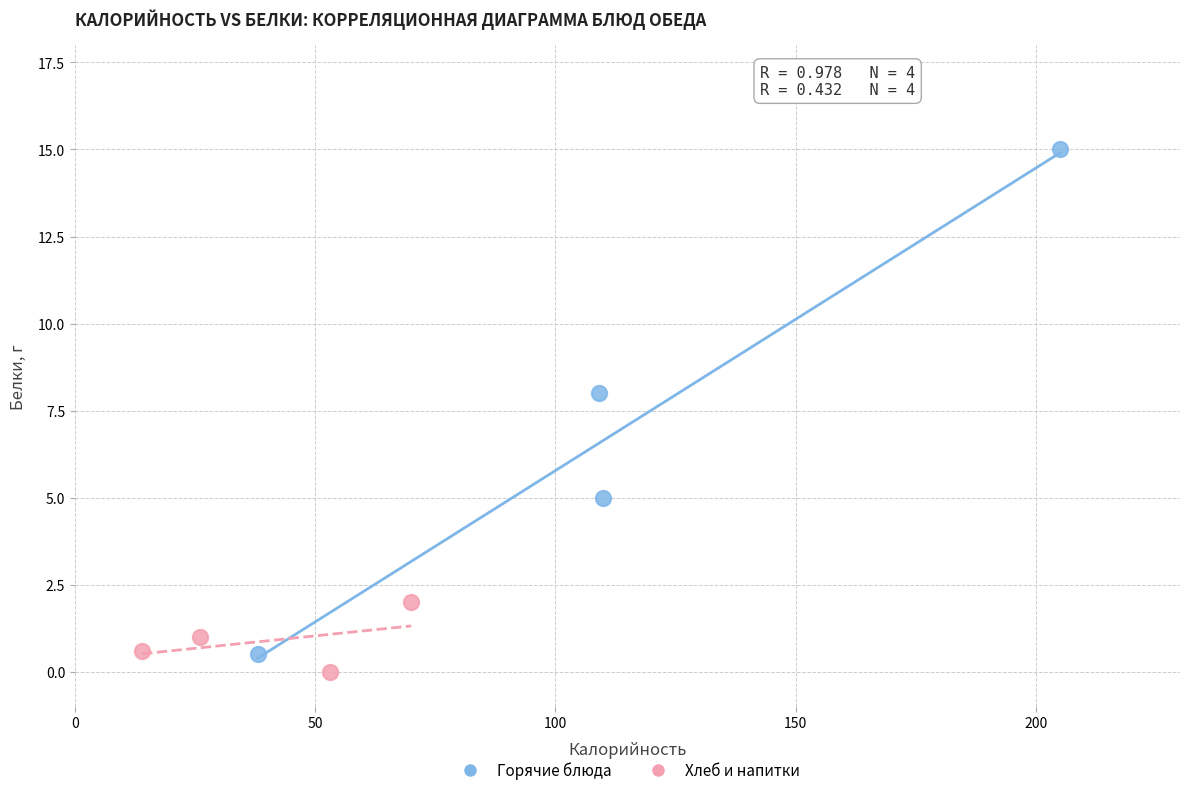

What are all the series names shown in the legend?

Горячие блюда, Хлеб и напитки